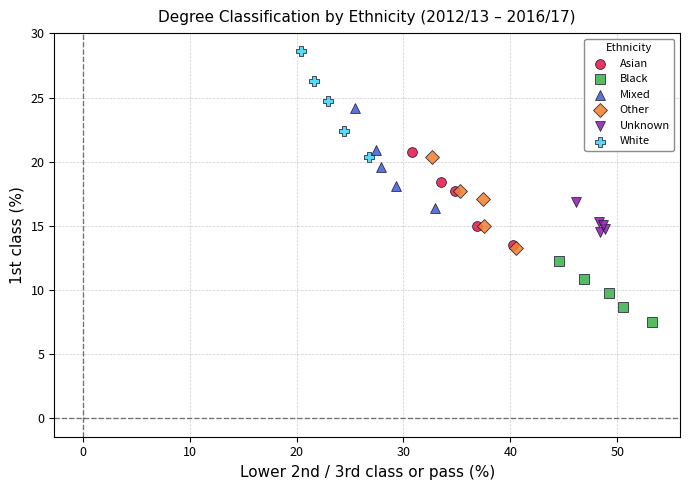

Which series reaches the minimum Y coordinate?

Black